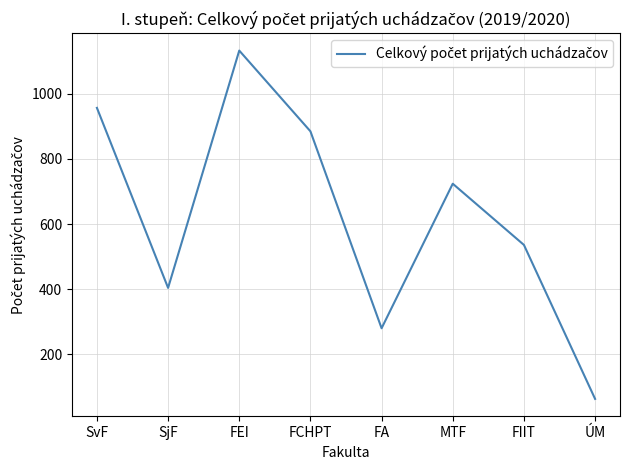

Does the chart have visible grid lines?

Yes